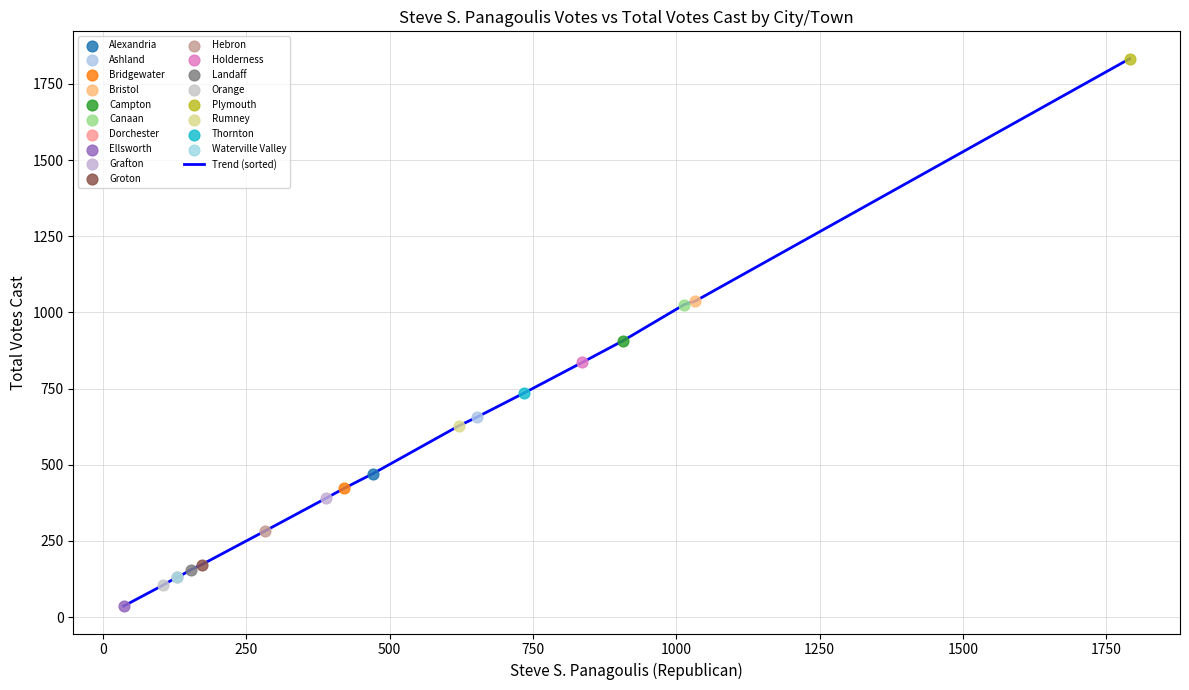

What is the maximum value shown in the chart?

1833